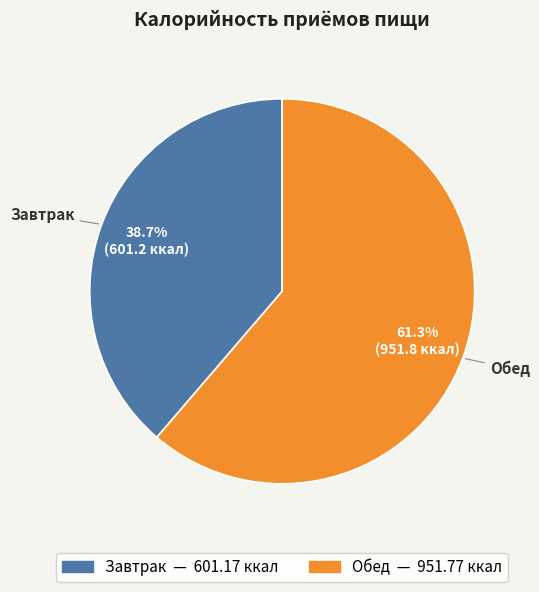

What percentage do Обед and Завтрак together represent?

100.0%